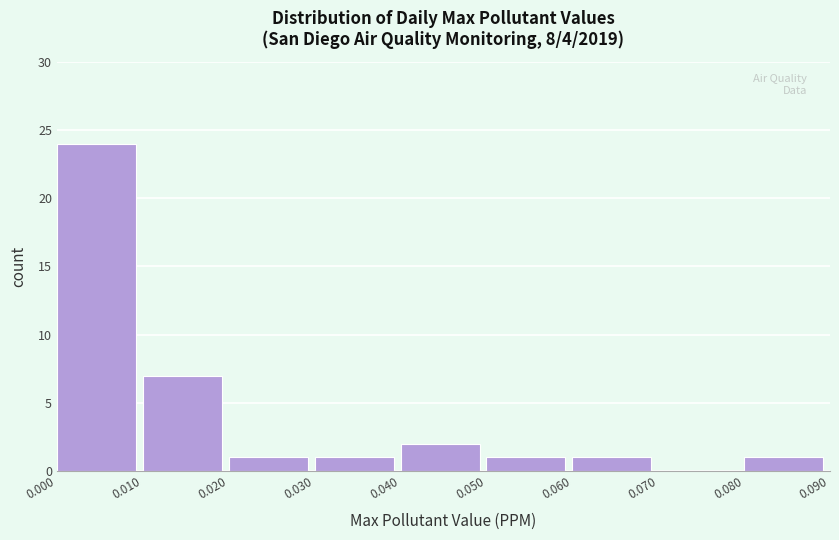

Reading left to right, list every bar in this chart as the range it spans on the x-axis followed by its height. The values are not printed on the chart, so give them approximately, as read against the axis.

0.000 to 0.010: 24
0.010 to 0.020: 7
0.020 to 0.030: 1
0.030 to 0.040: 1
0.040 to 0.050: 2
0.050 to 0.060: 1
0.060 to 0.070: 1
0.070 to 0.080: 0
0.080 to 0.090: 1